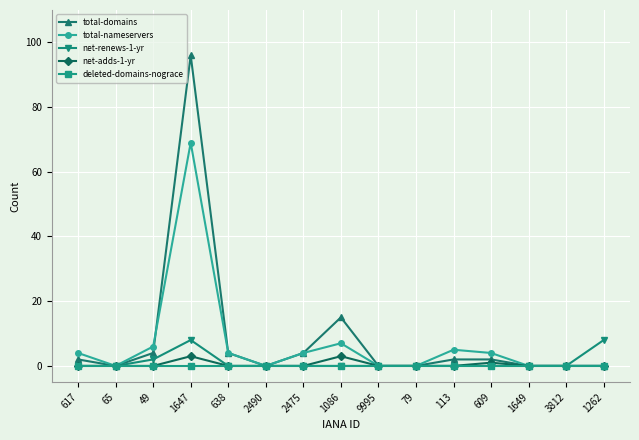

The total-domains series shows 4 at 2475. True or false?

True